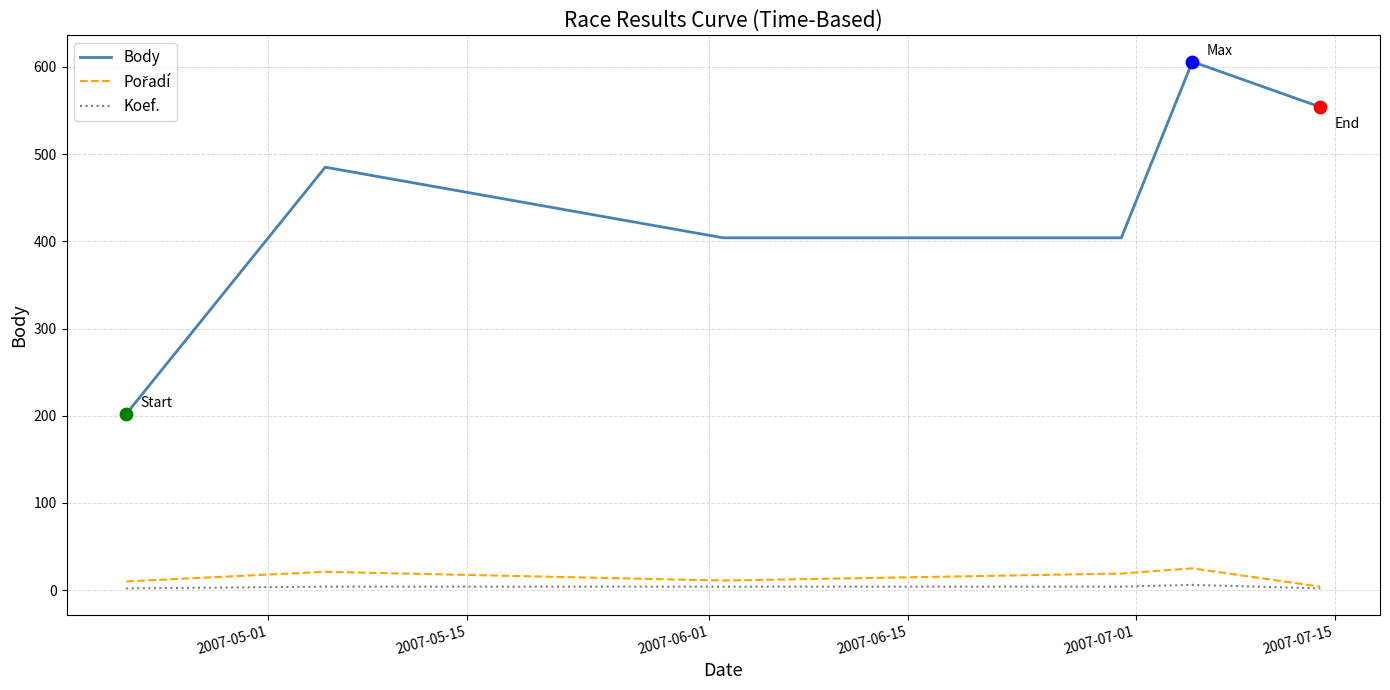

Which series has the largest total across all categories?

Body